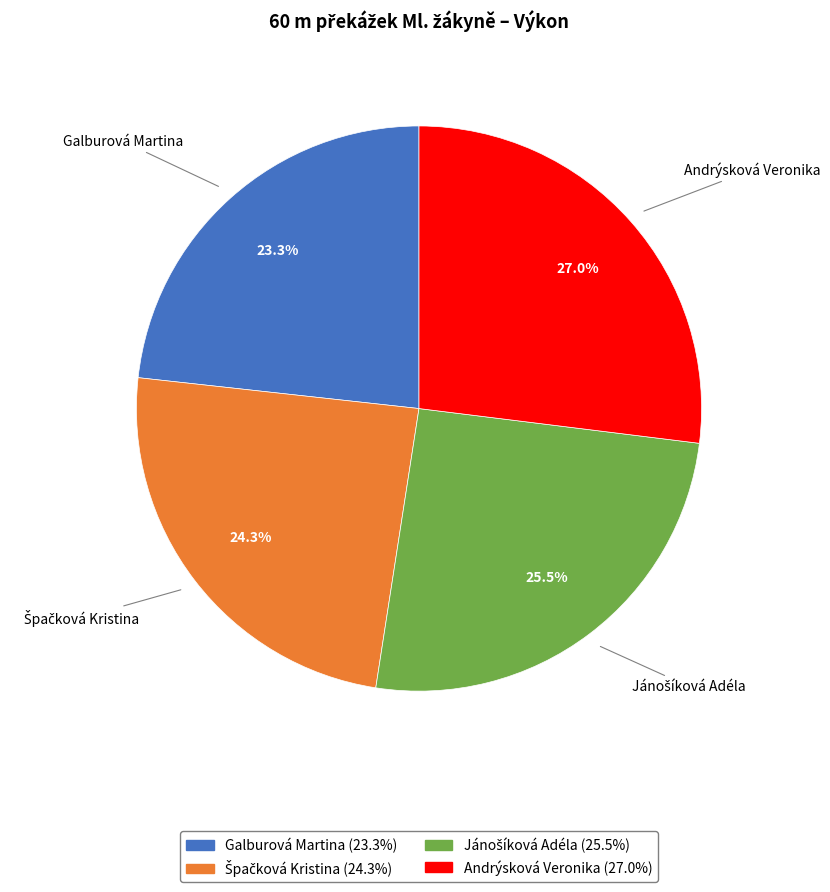

Is there a majority slice in this chart?

No